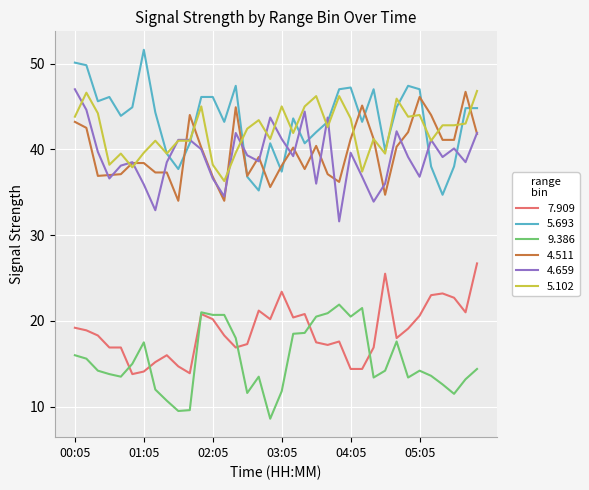

What is the highest value of the 7.909 series?

26.7